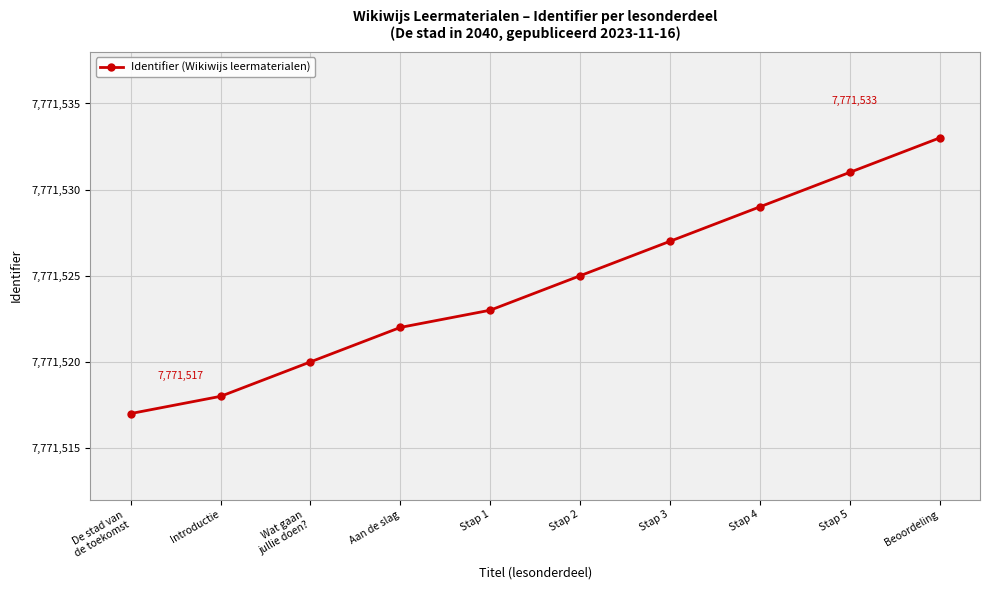

Which has a higher value, Stap 3 or Introductie?

Stap 3